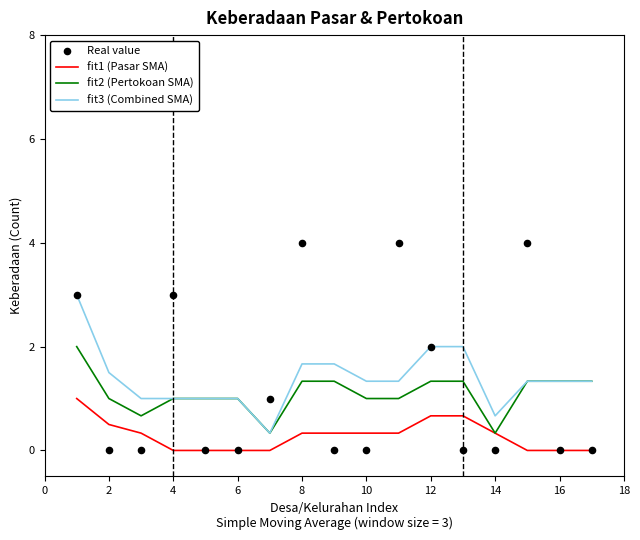

Which series has the largest Y range (max minus min)?

Real value